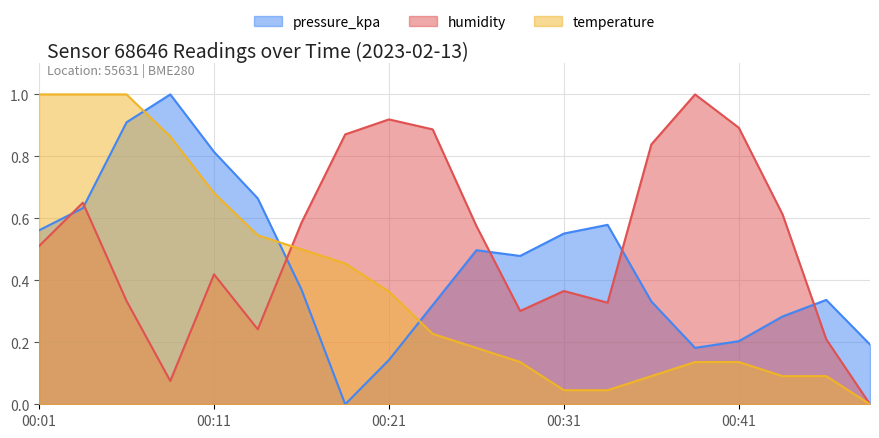

What is the highest value of the pressure_kpa series?

1.0